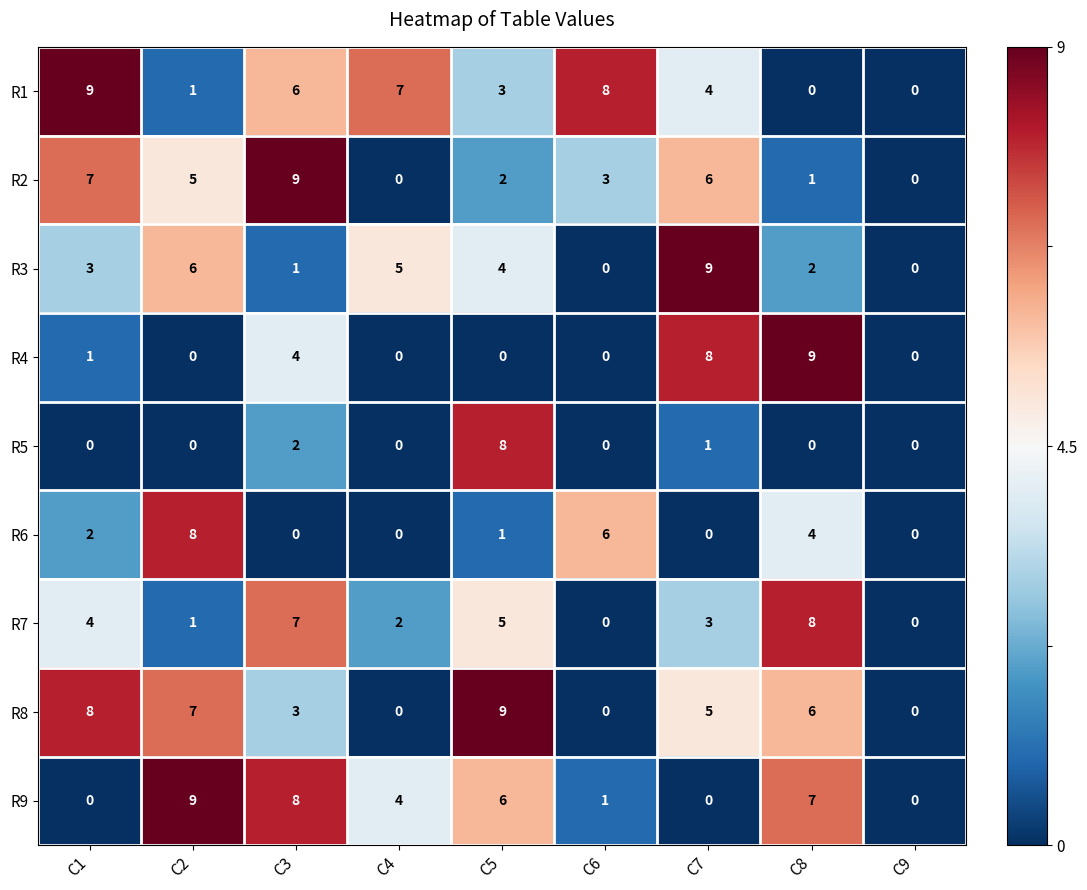

Between C4 and C5, which series saw the biggest shift?

R8